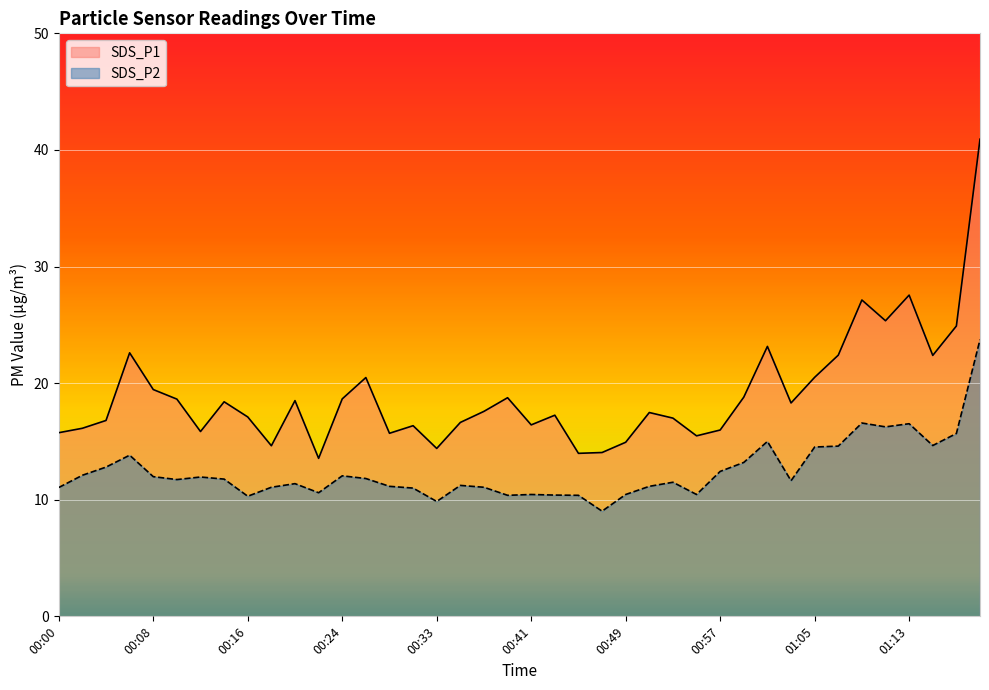

At which label does SDS_P1 reach its minimum?

00:22